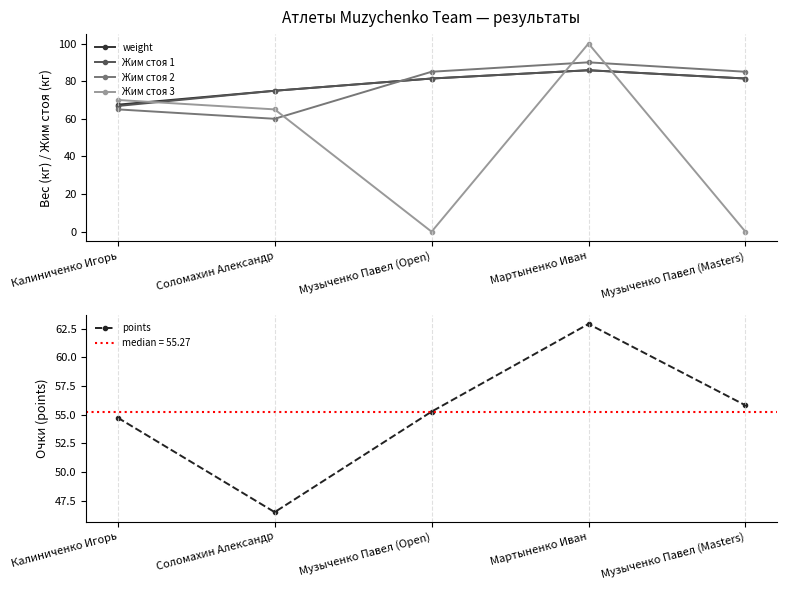

True or false: weight and Жим стоя 2 cross at least once.

True